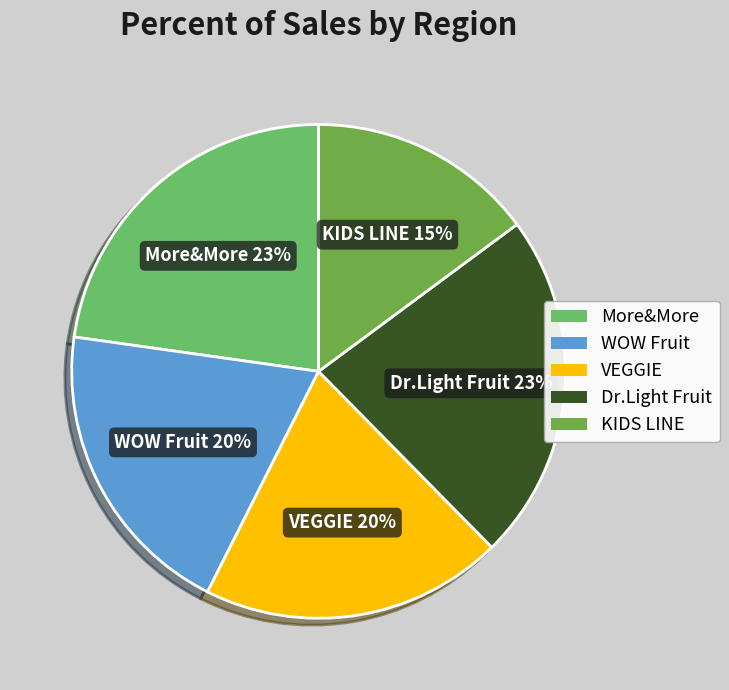

To the nearest percent, what is the combined percentage of More&More and VEGGIE?

43%